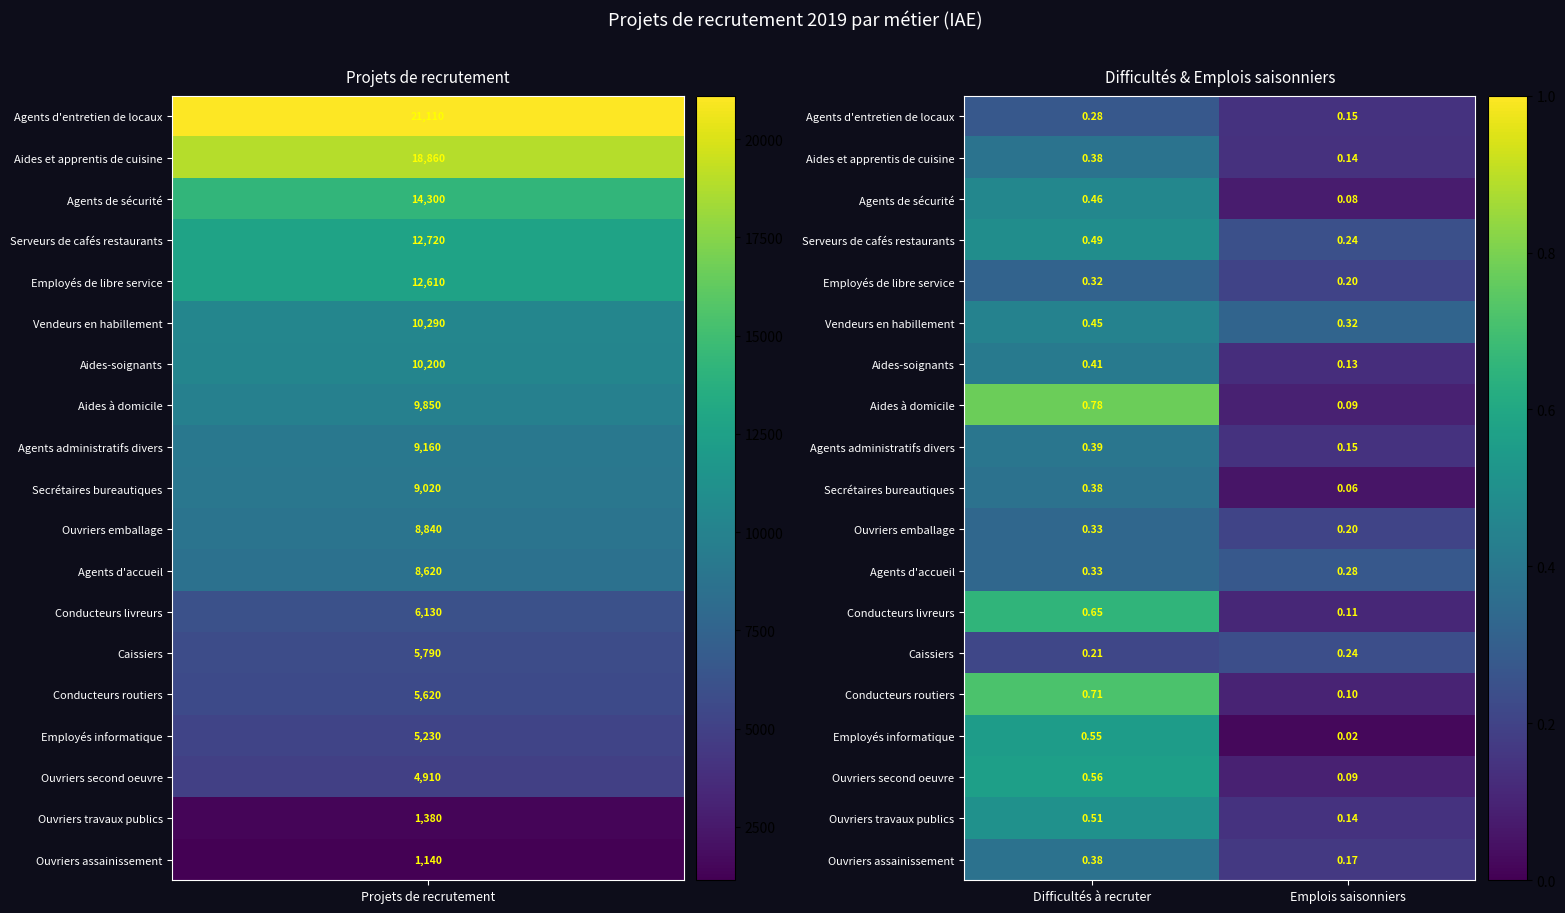

Between Difficultés à recruter and Emplois saisonniers, which series saw the biggest shift?

Aides à domicile